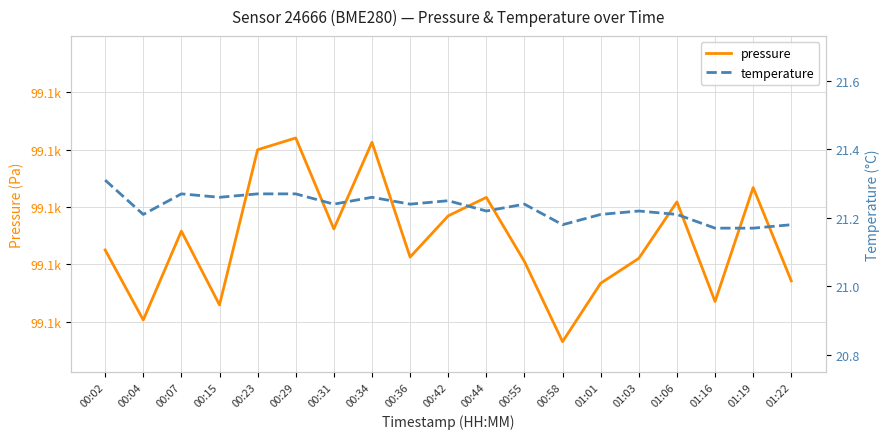

How many data points does each series have?

19